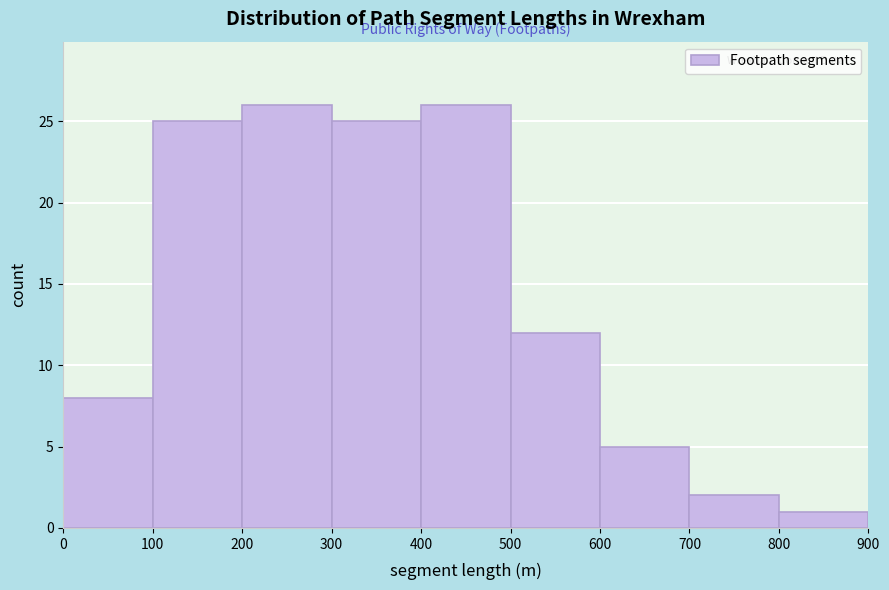

Reading left to right, list every bar in this chart as the range it spans on the x-axis followed by its height. The values are not printed on the chart, so give them approximately, as read against the axis.

0 to 100: 8
100 to 200: 25
200 to 300: 26
300 to 400: 25
400 to 500: 26
500 to 600: 12
600 to 700: 5
700 to 800: 2
800 to 900: 1